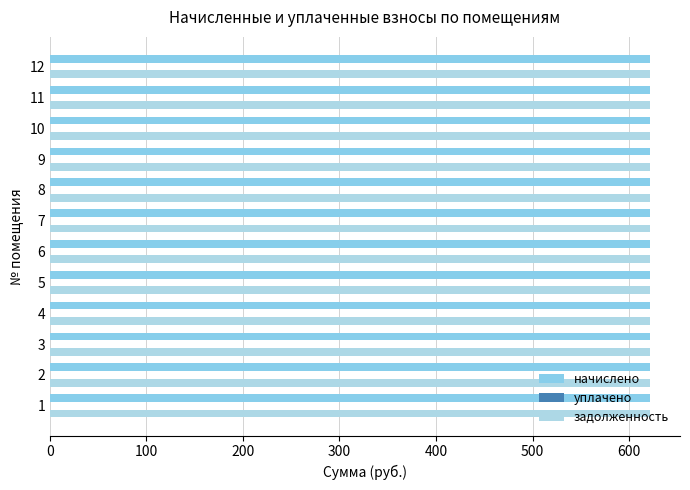

Between 1 and 12, which is larger?

1